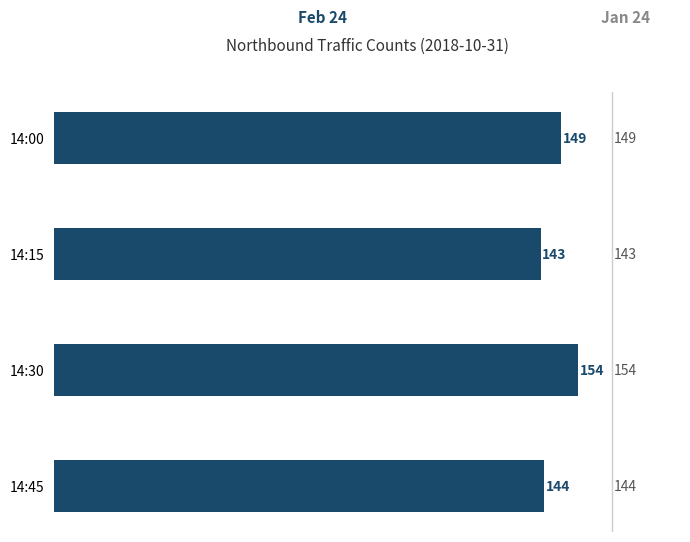

What is the difference between the second highest and minimum values?

6